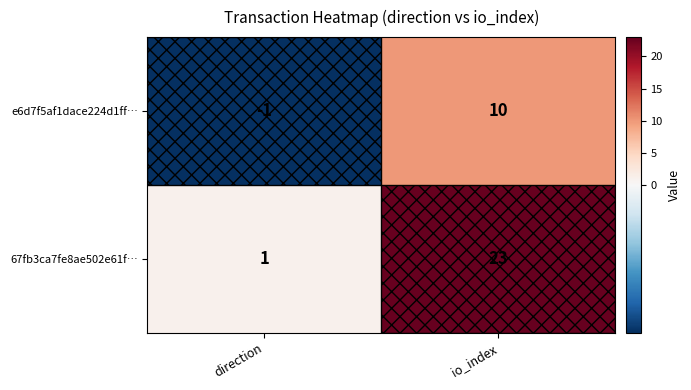

True or false: e6d7f5af1dace224d1ff… has a value of 10 at io_index.

True